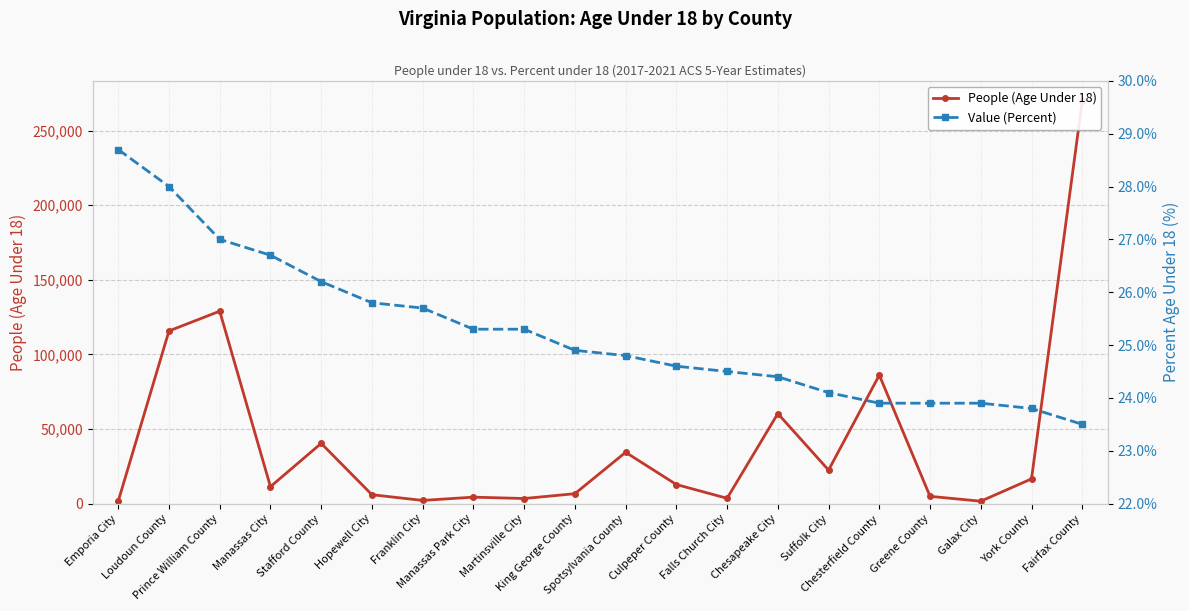

What are all the series names shown in the legend?

People (Age Under 18), Value (Percent)